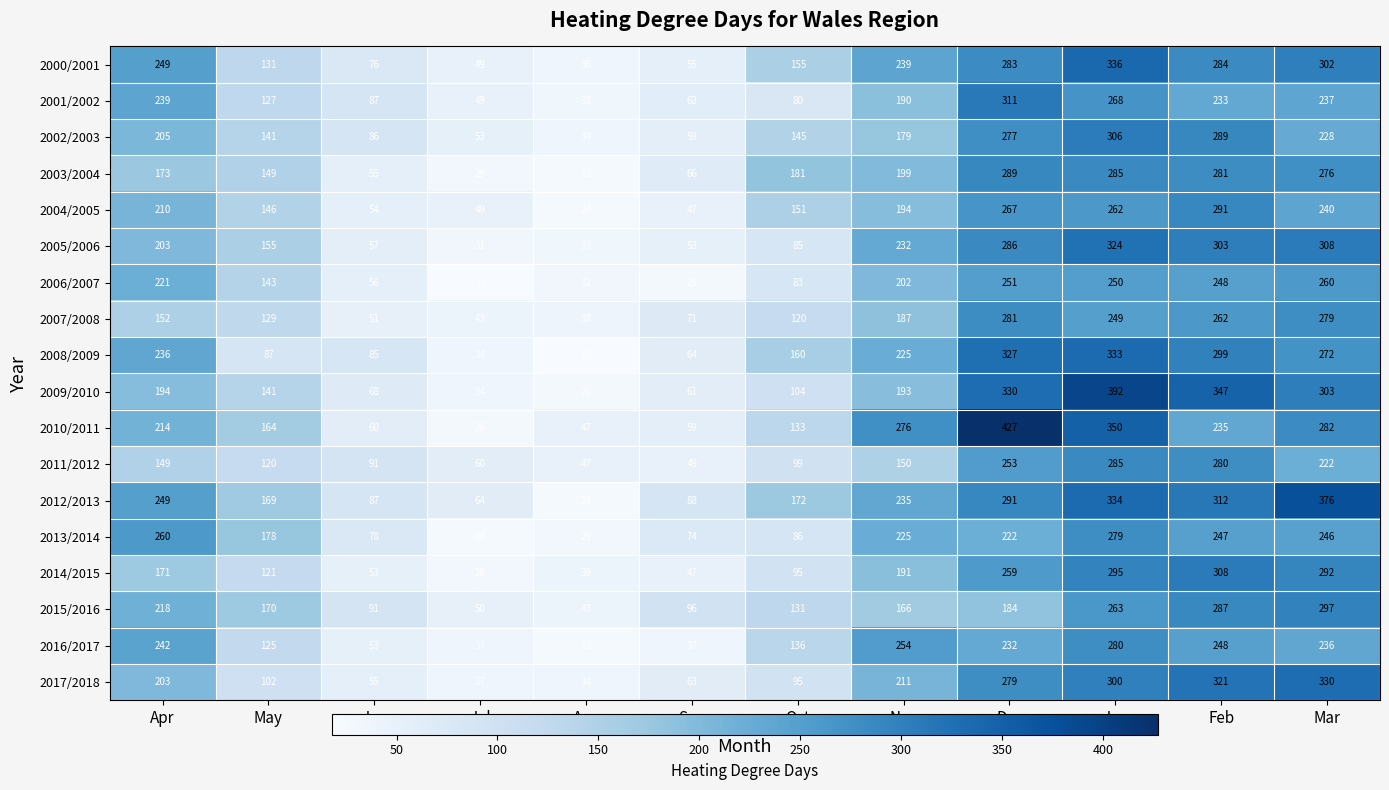

At which label does 2012/2013 reach its peak?

Mar